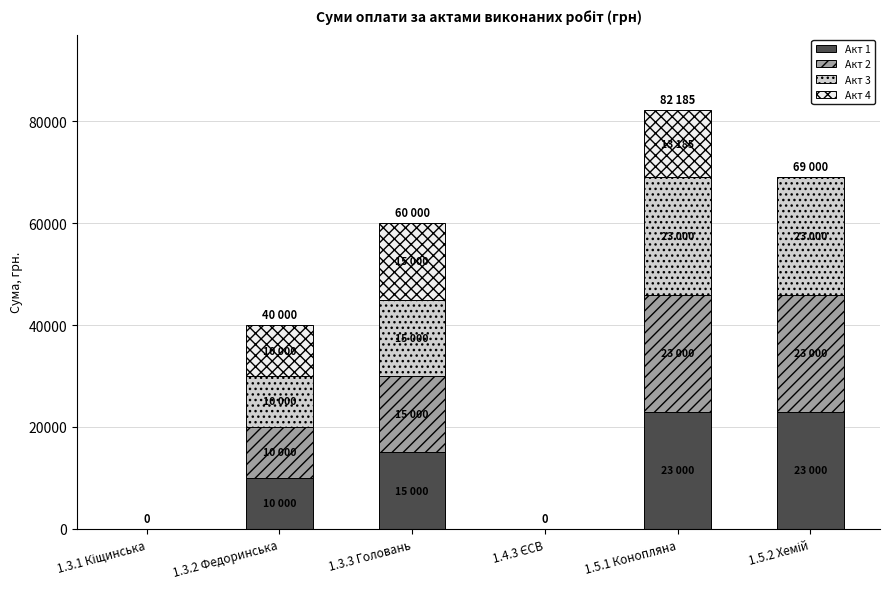

What is the total value across all series at 1.5.1 Конопляна?

82185.2